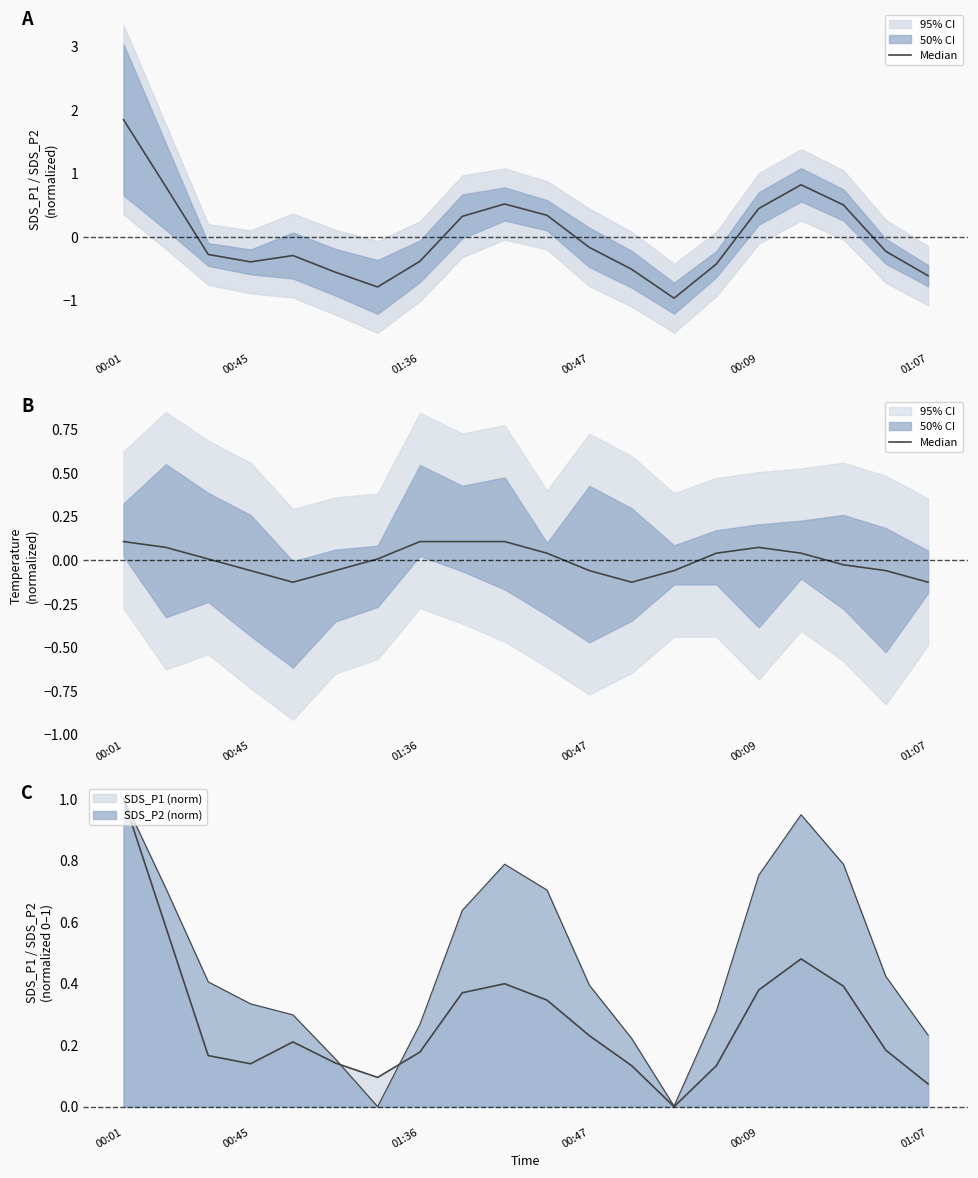

How many positive values are there?

11